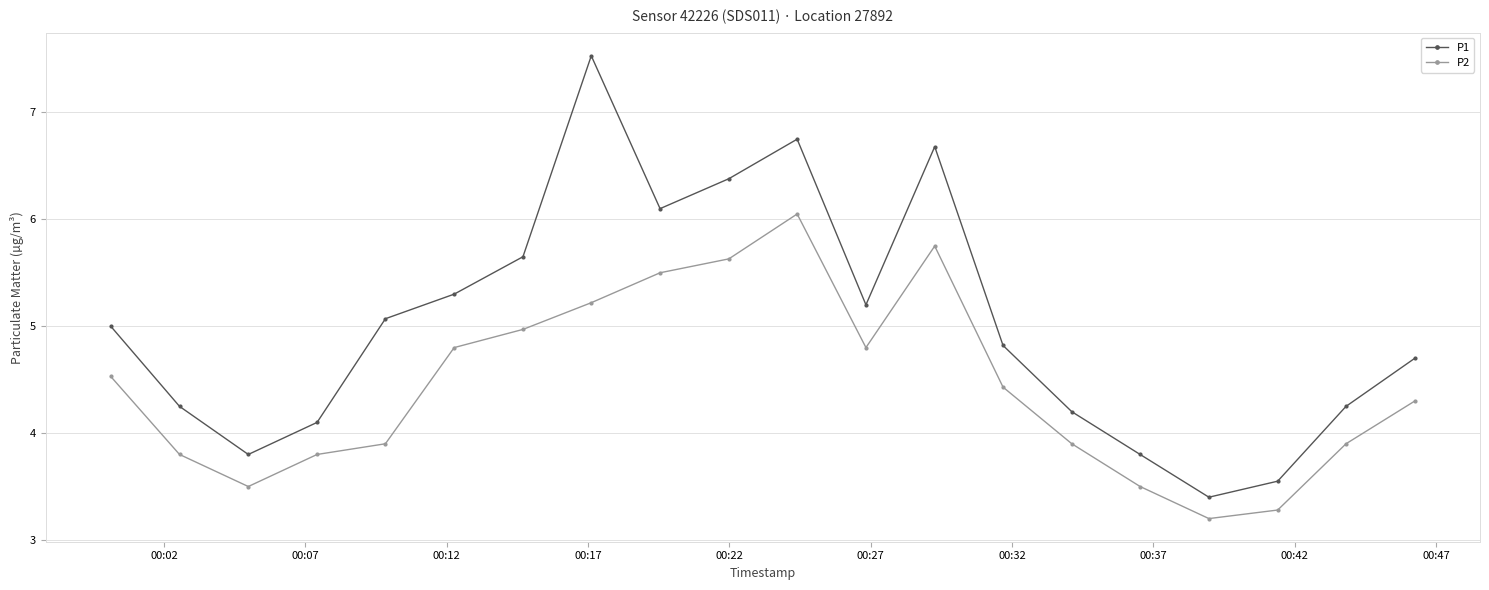

Which series has the largest total across all categories?

P1